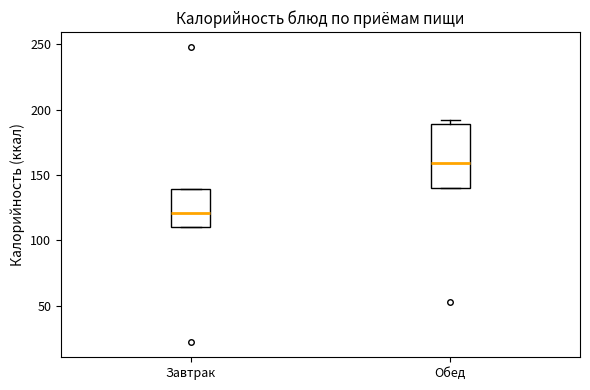

Which box has the lowest median line?

Завтрак